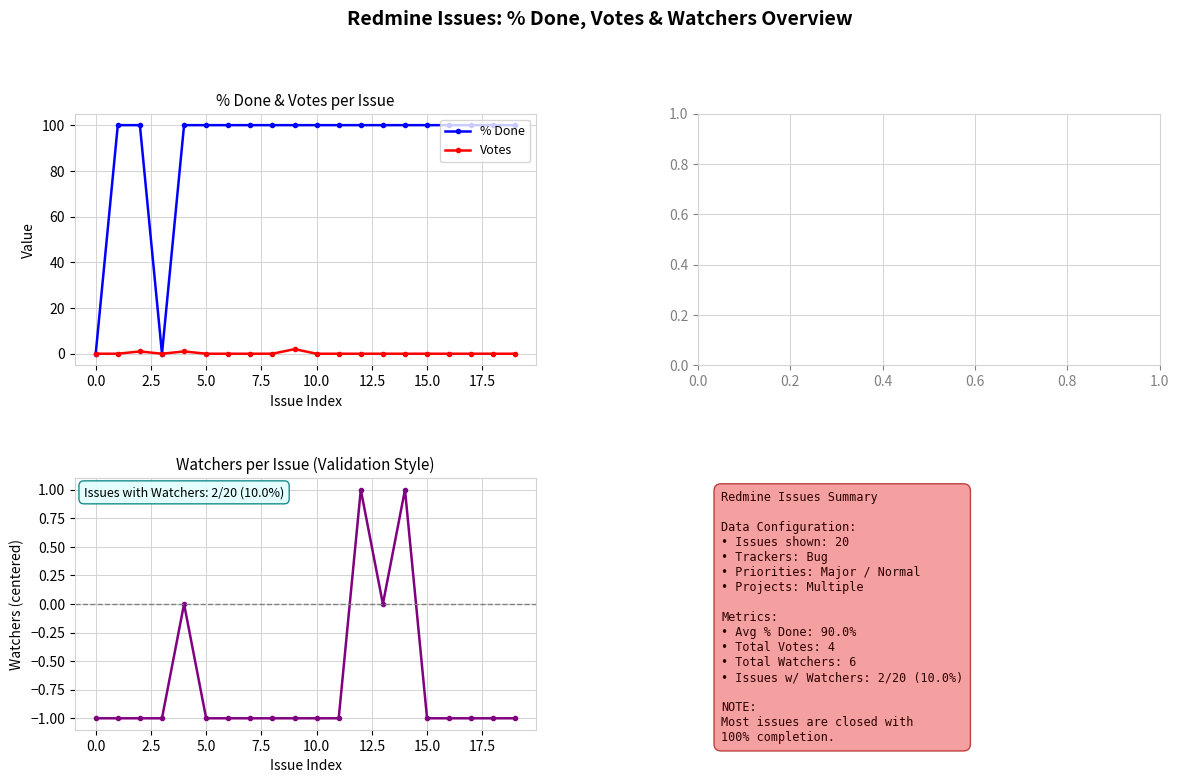

What is the highest value of the % Done series?

100